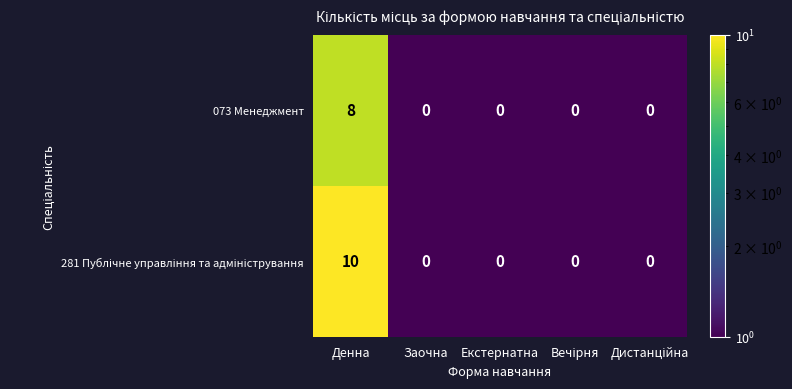

What is the sum of all 073 Менеджмент values?

8